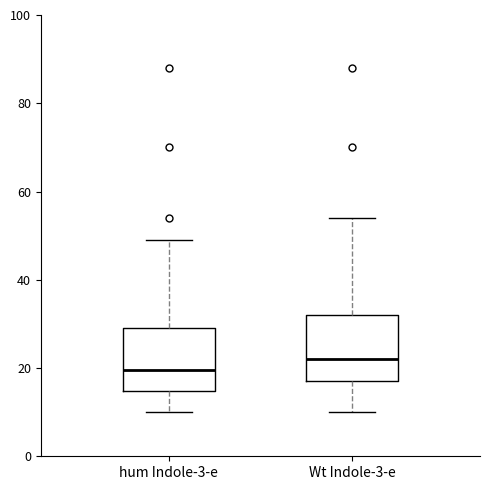

Which box's median line is the lowest?

hum Indole-3-e